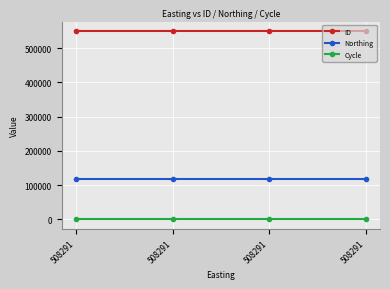

What is the difference between the highest and lowest values at 508291?

550384